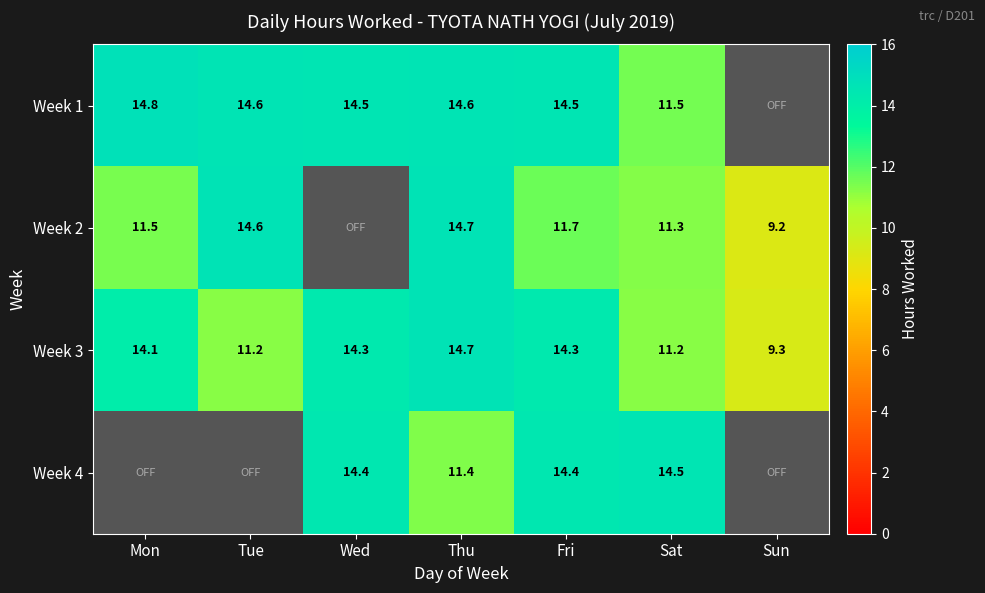

Is the value of Week 3 at Fri greater than the value of Week 1 at Sat?

Yes